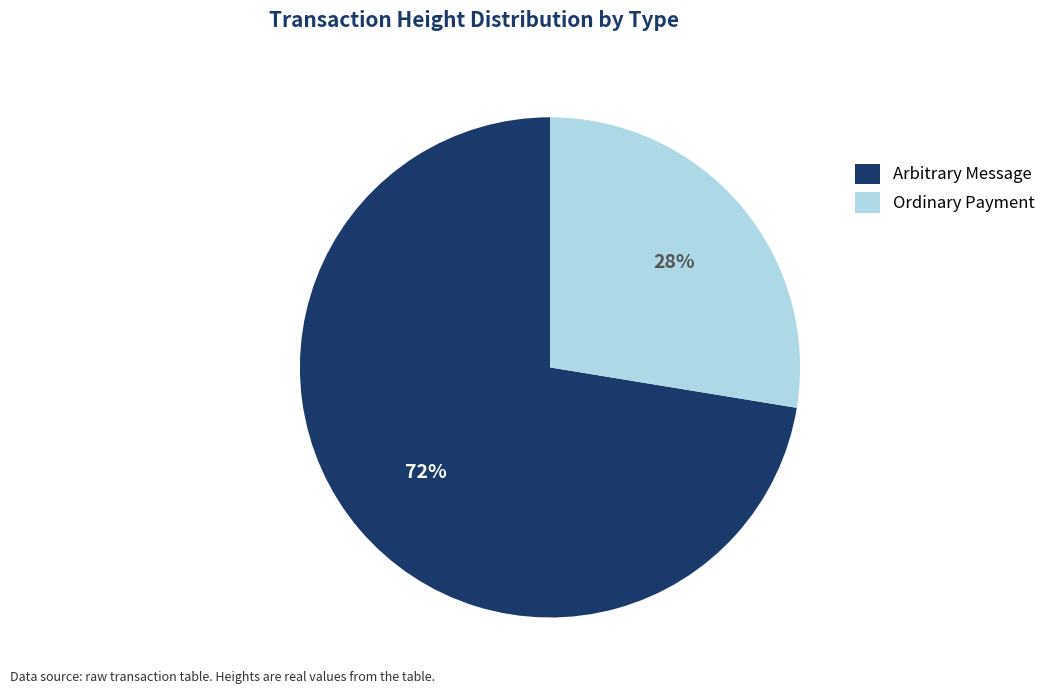

Which category has the smallest portion of the pie?

Ordinary Payment